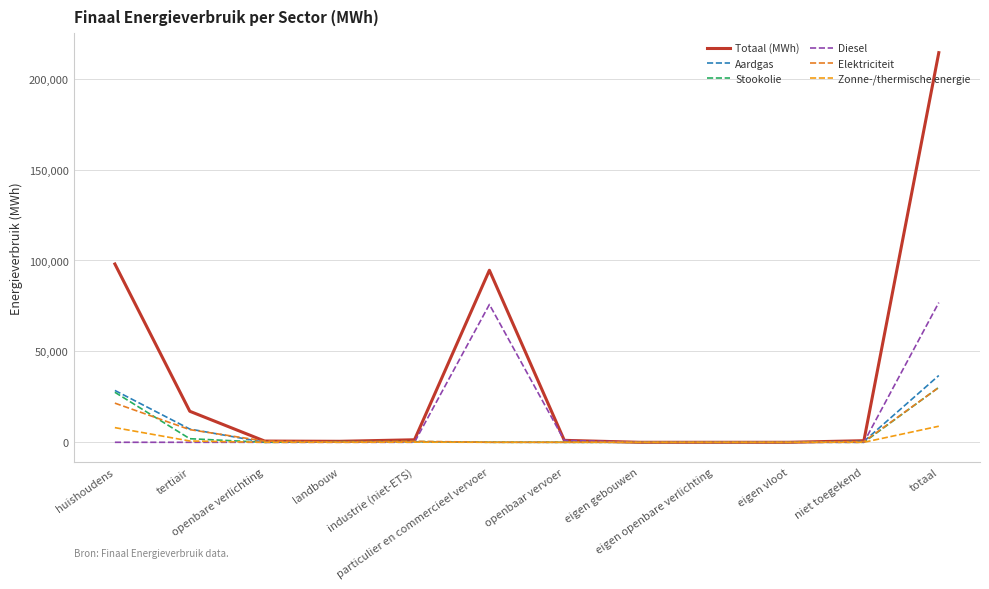

Reading left to right, transcribe all the data shown in this chart.

Totaal (MWh): 98074.5	17061.1	673.3	538.7	1382.2	94634.1	1073.9	0.0	0.0	0.0	876.9	214314.7
Aardgas: 28522.7	7278.4	0.0	99.6	275.7	45.6	0.0	0.0	0.0	0.0	511.5	36733.6
Stookolie: 27514.6	1968.0	0.0	332.6	395.4	0.0	0.0	0.0	0.0	0.0	0.0	30210.7
Diesel: 0.0	0.0	0.0	0.0	0.0	75801.6	1041.6	0.0	0.0	0.0	0.0	76843.2
Elektriciteit: 21533.0	6956.5	673.3	91.0	537.9	20.9	0.0	0.0	0.0	0.0	365.4	30177.9
Zonne-/thermische energie: 8060.1	716.3	0.0	0.0	61.0	0.0	0.0	0.0	0.0	0.0	0.0	8837.4